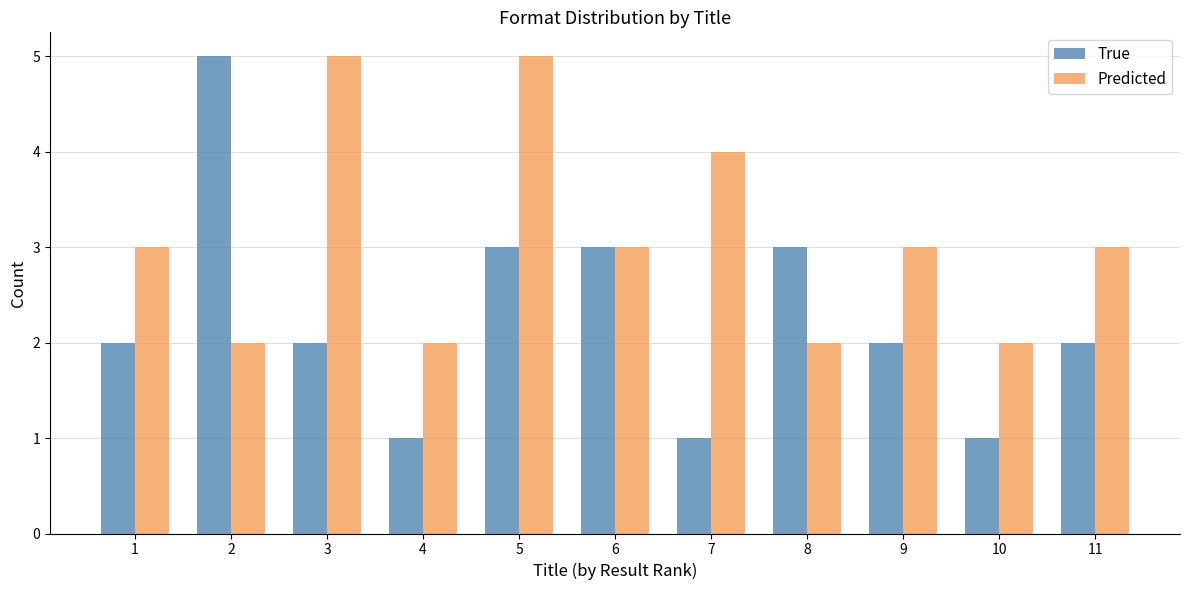

Which series has the widest spread of values?

True